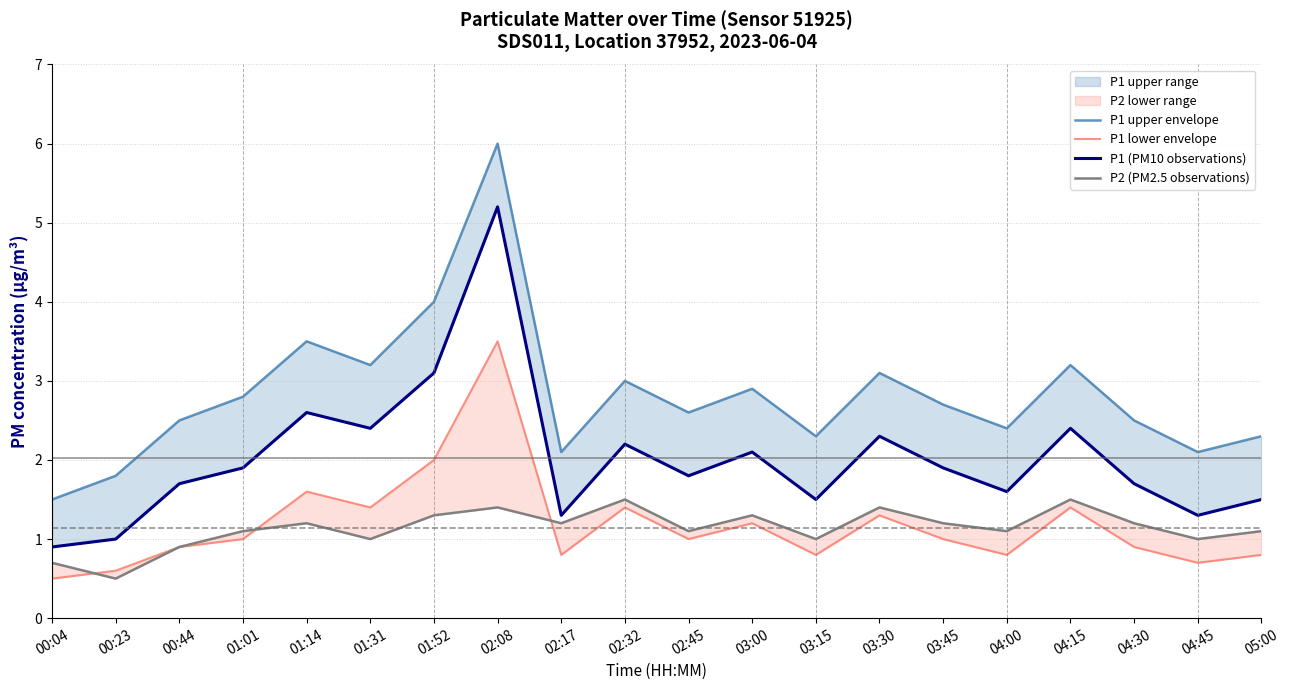

What is the sum of all P1 upper envelope values?

56.5